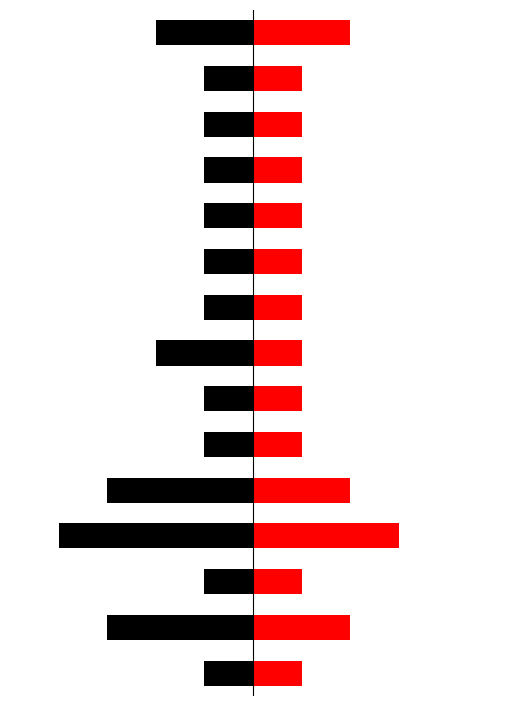

What is the sum of the Black (Left) values at 6 and 9?

-2